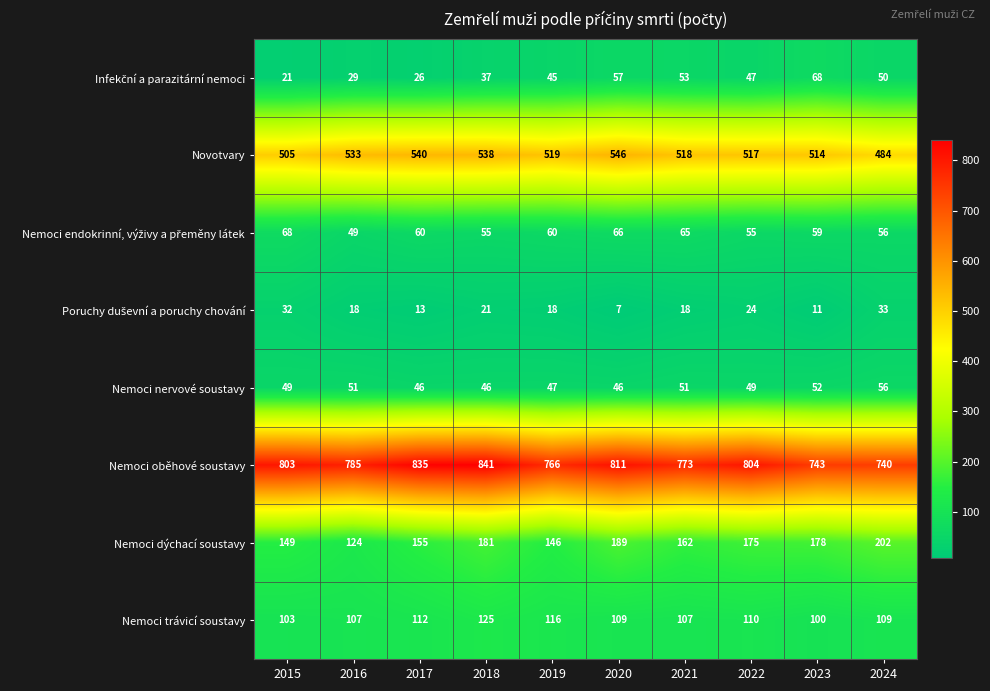

The value of Nemoci nervové soustavy at 2018 is 46. True or false?

True